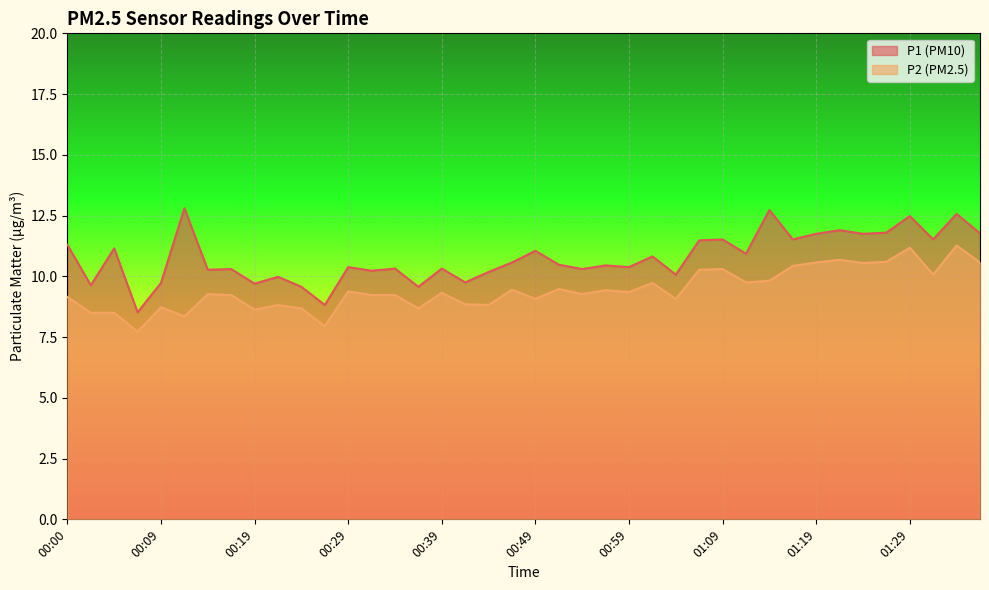

Is it true that P2 equals 8.8 at 00:41?

True